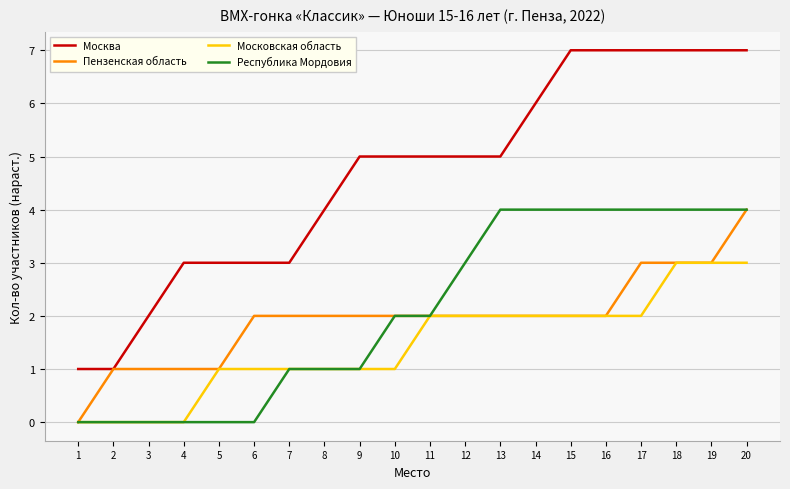

How many lines are shown in the chart?

4